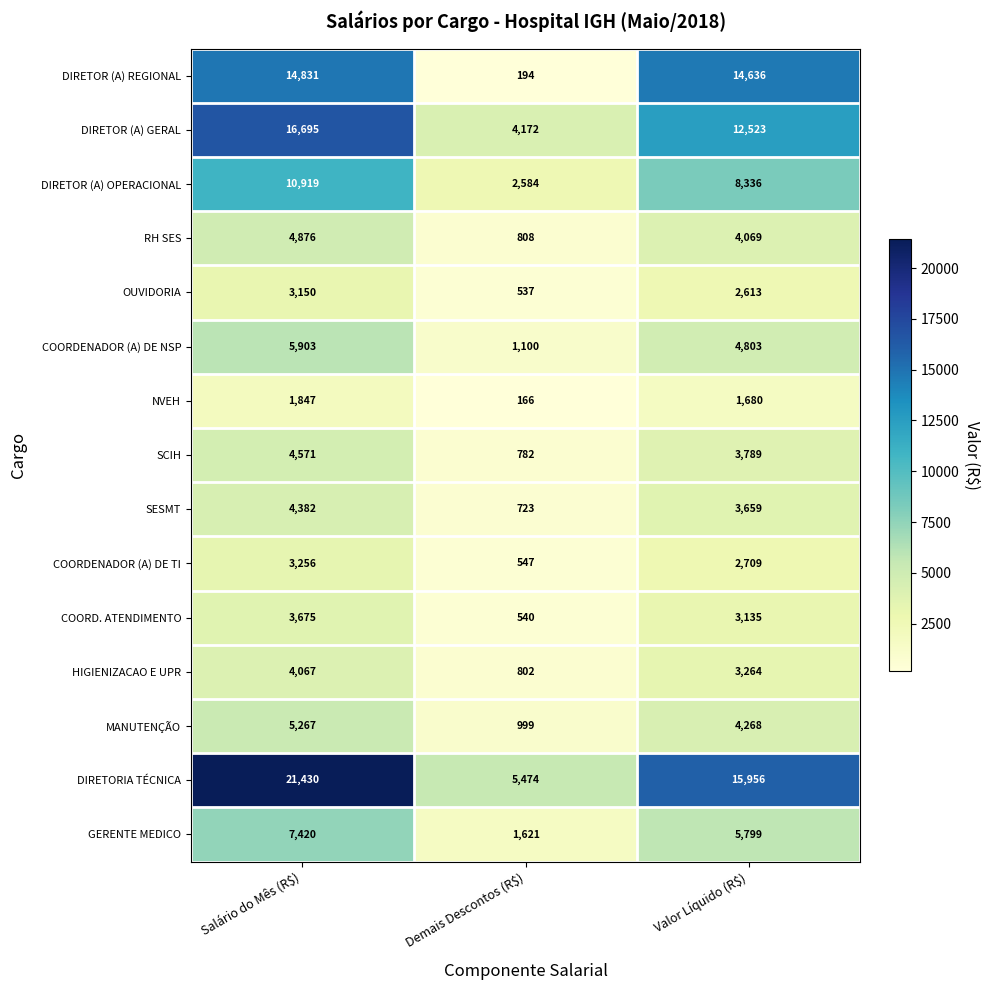

How many data points does each series have?

3